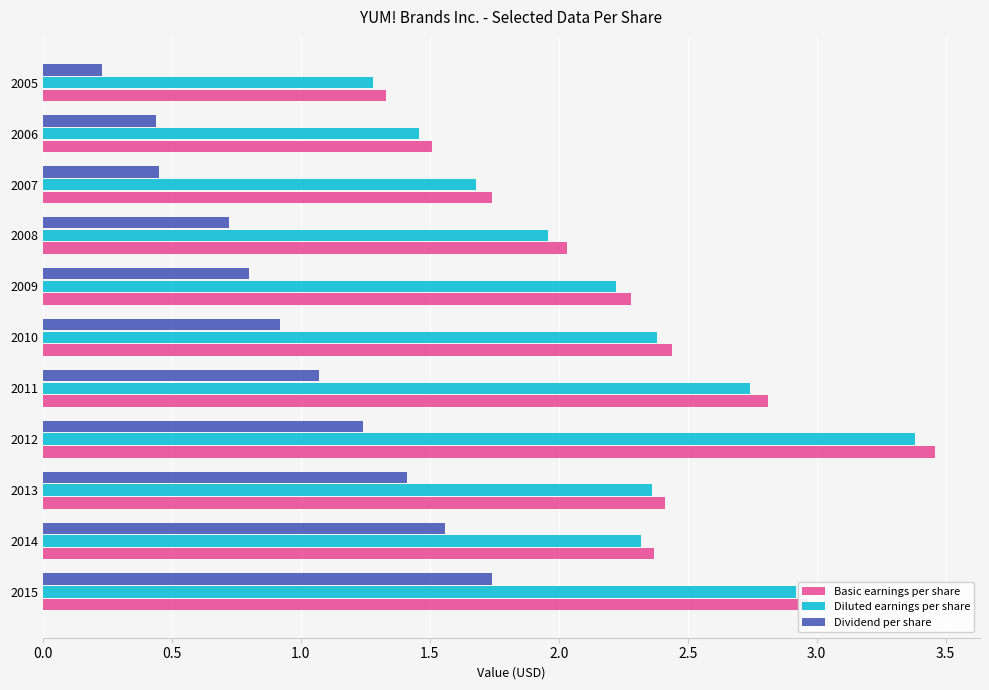

Where is Dividend per share nearest to the value 0?

2005